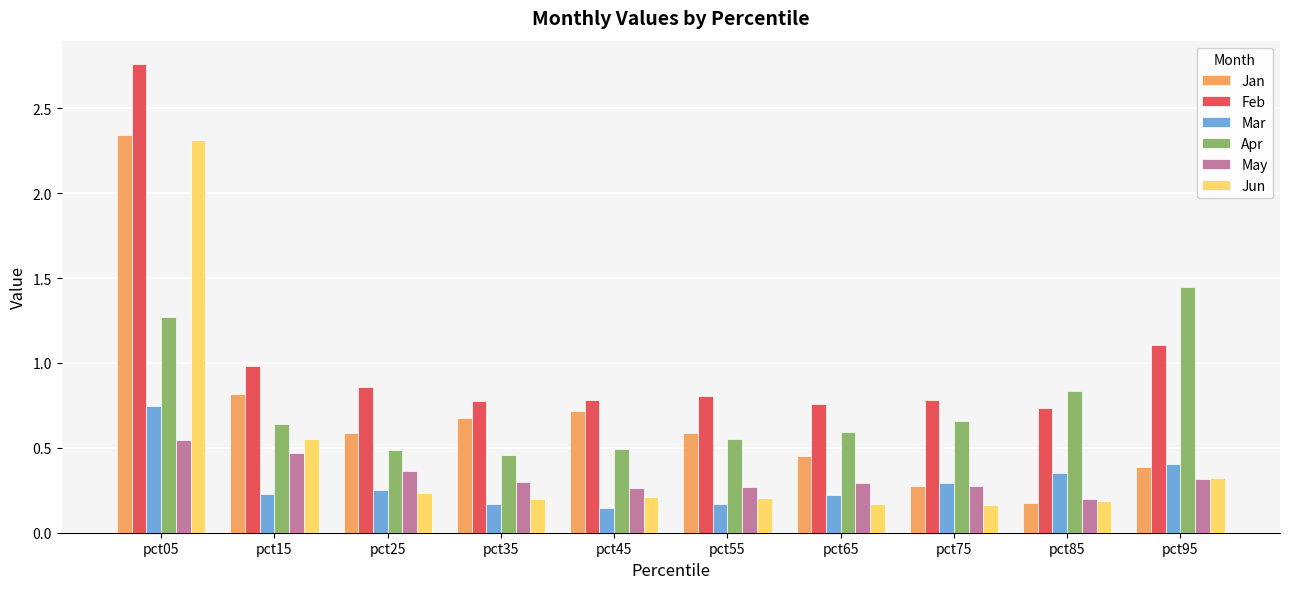

List the series in order of their peak value, highest first.

Feb, Jan, Jun, Apr, Mar, May